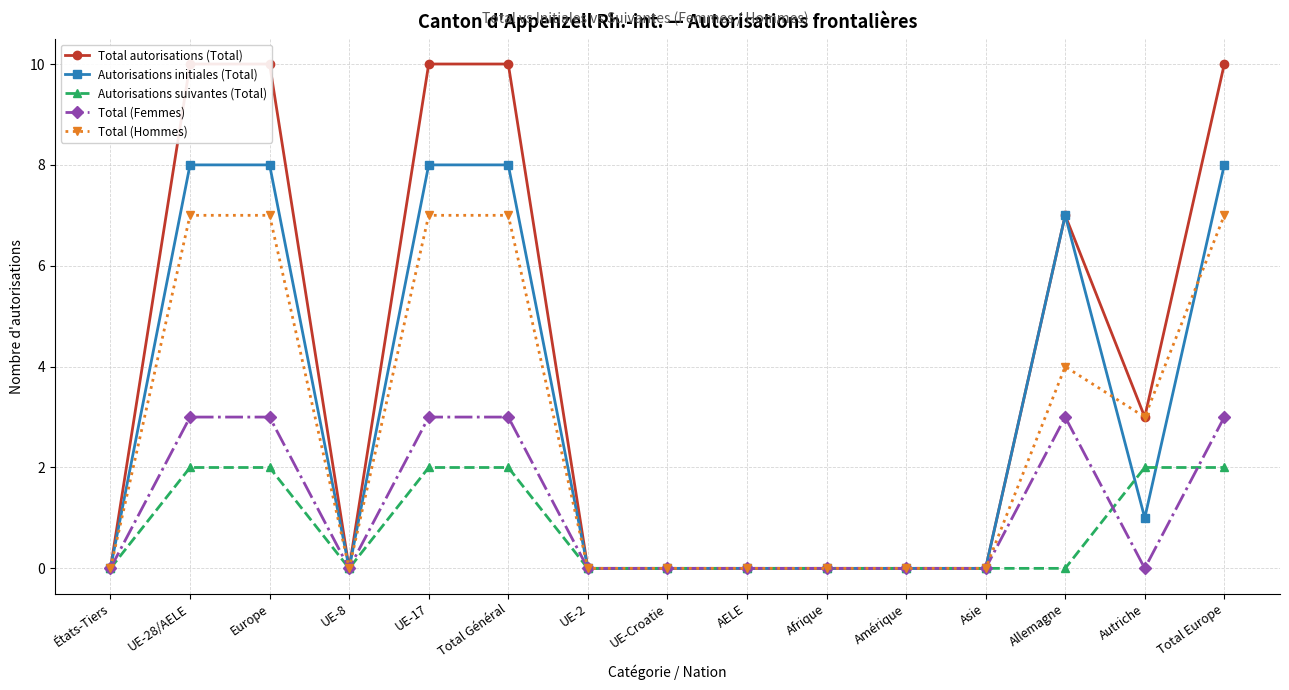

The value of Total autorisations (Total) at AELE is 0. True or false?

True